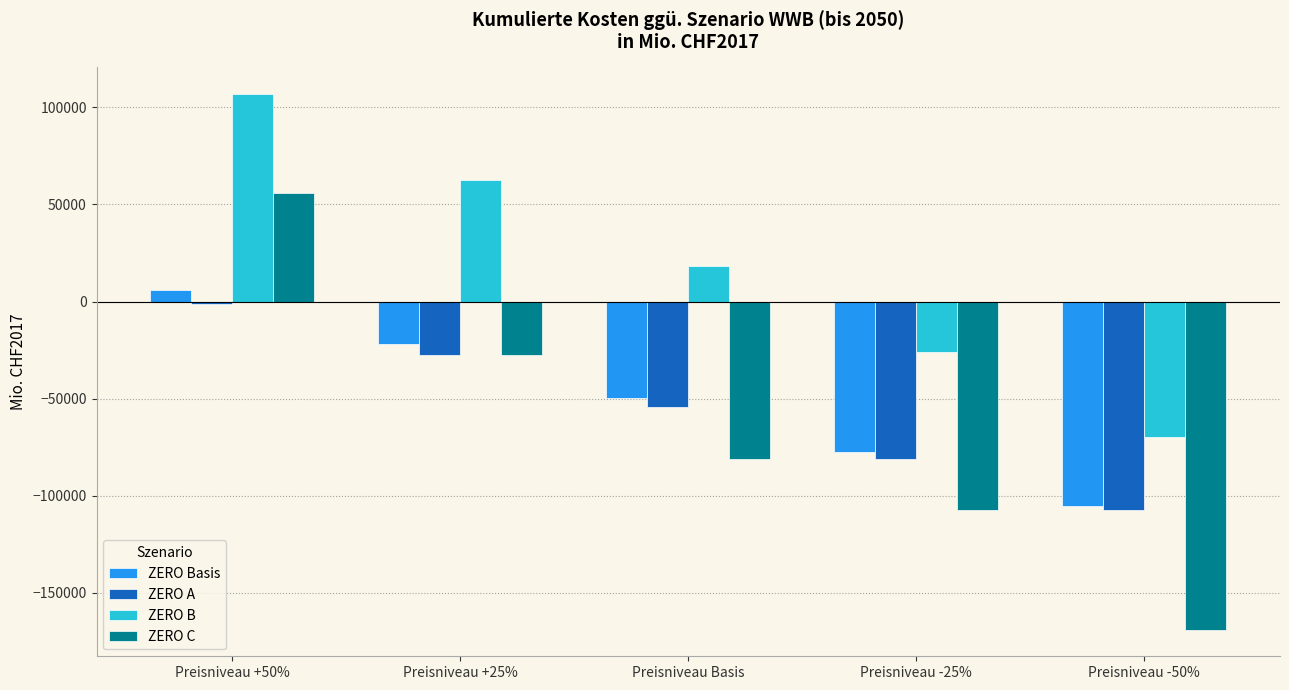

Is the value of ZERO A at Preisniveau -25% greater than the value of ZERO Basis at Preisniveau Basis?

No